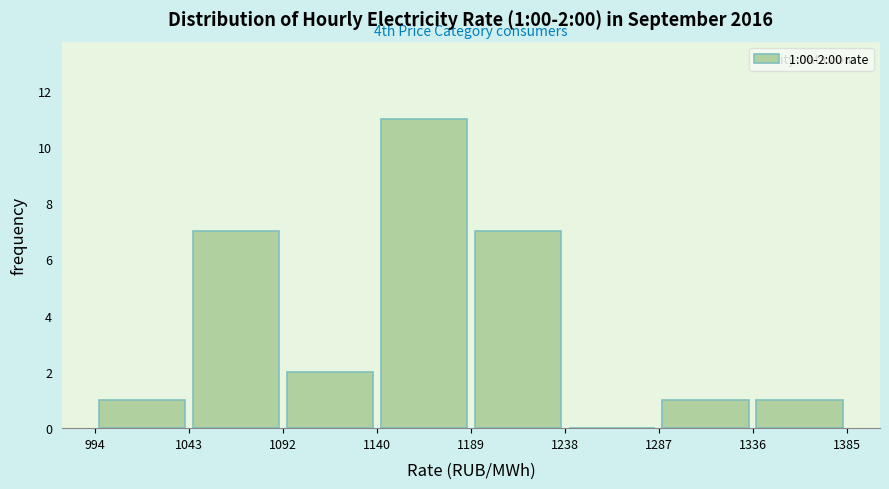

Over which range of the x-axis is the bar tallest?

1140 to 1189